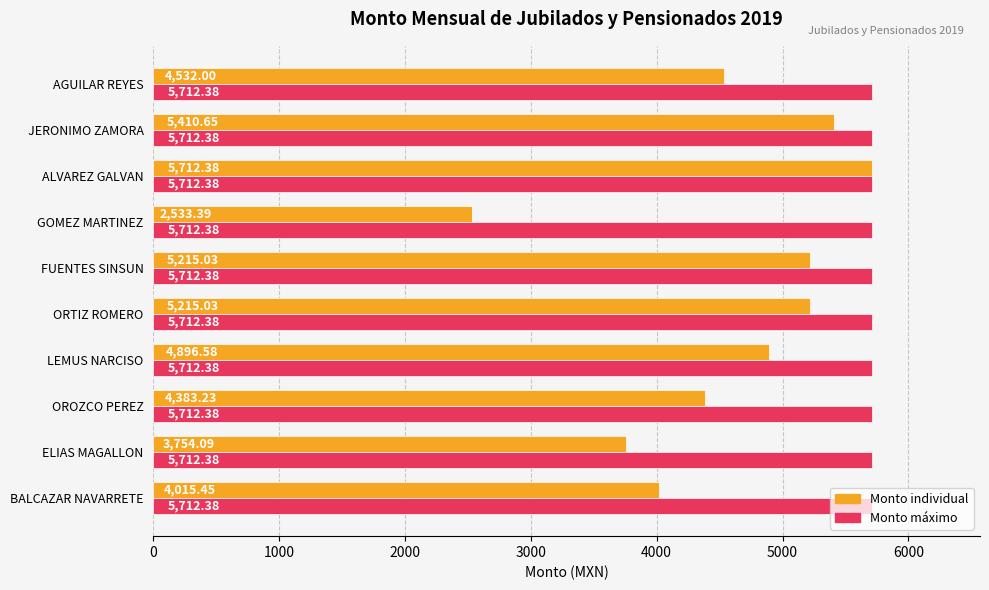

List the series in order of their overall mean, lowest first.

Monto individual, Monto máximo